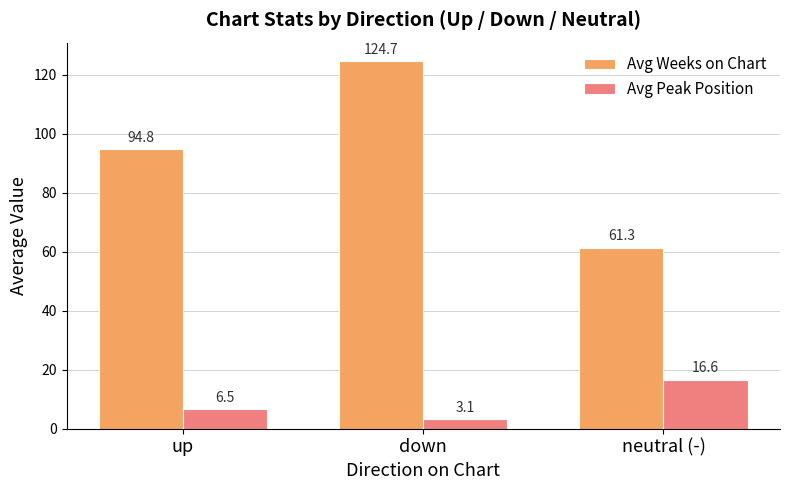

The value of Avg Weeks on Chart at down is 40.0. True or false?

False